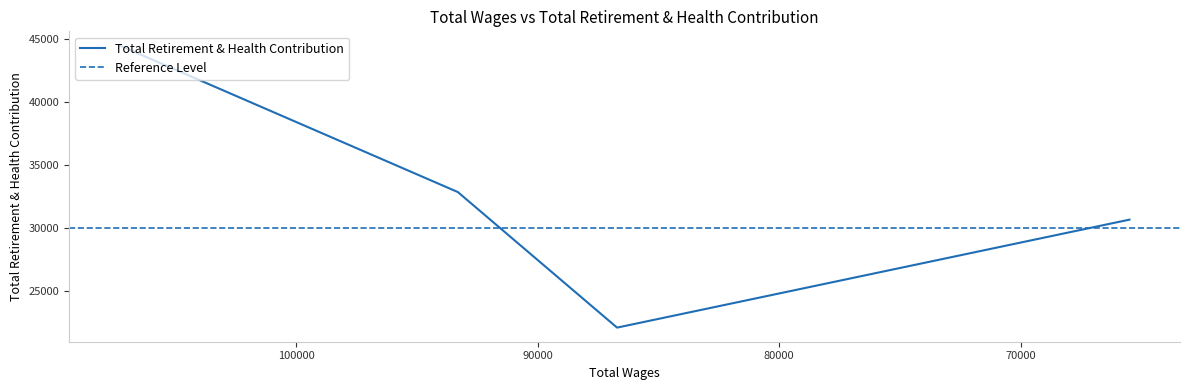

What is the value of the 1st point from the left?

44466